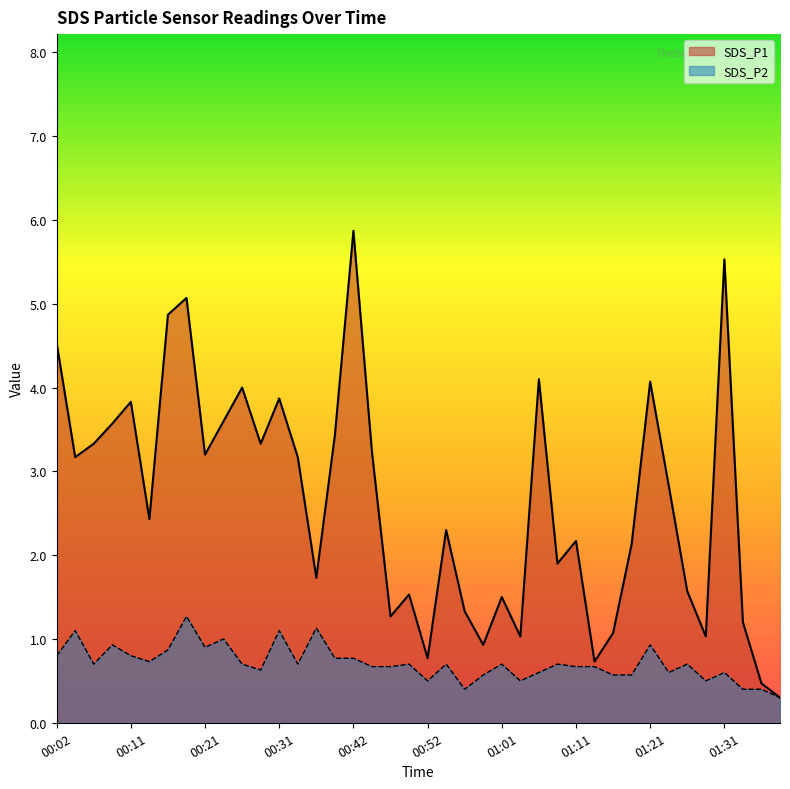

At 00:44, list the series in order from smallest to largest.

SDS_P2, SDS_P1